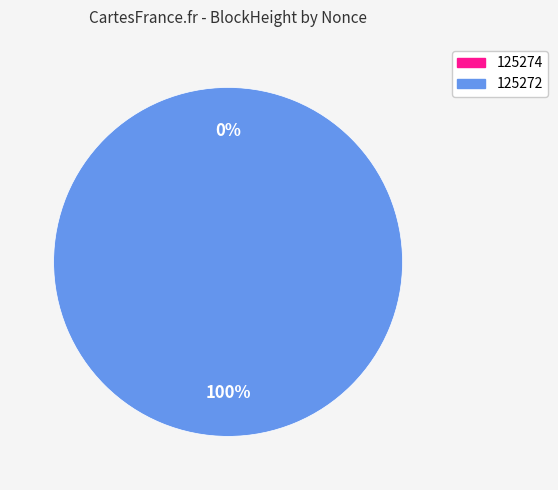

Does any single category account for the majority?

Yes